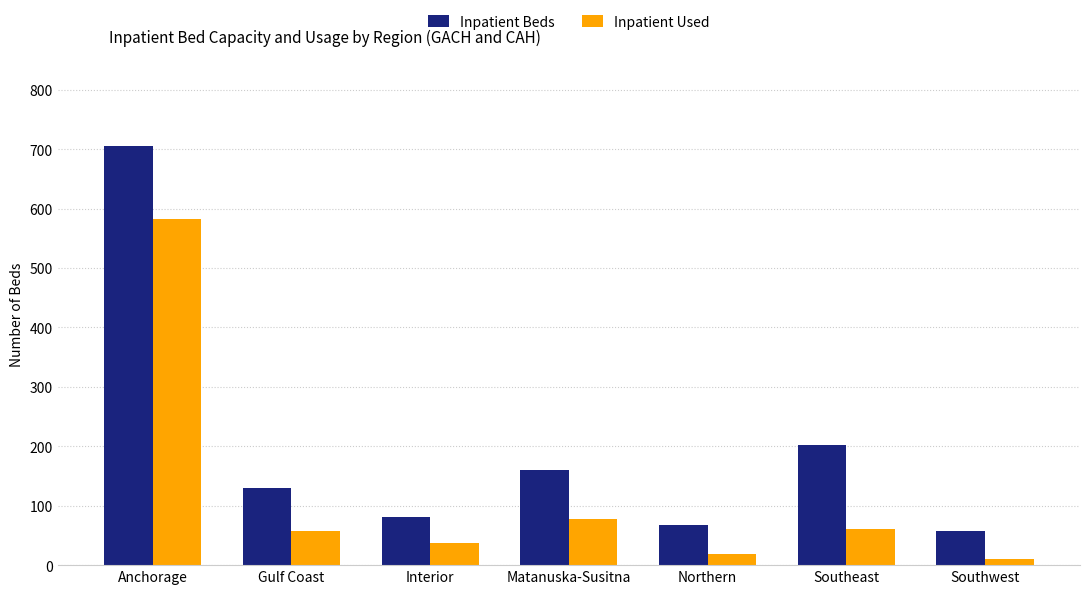

Between Interior and Southeast, which series saw the biggest shift?

Inpatient Beds